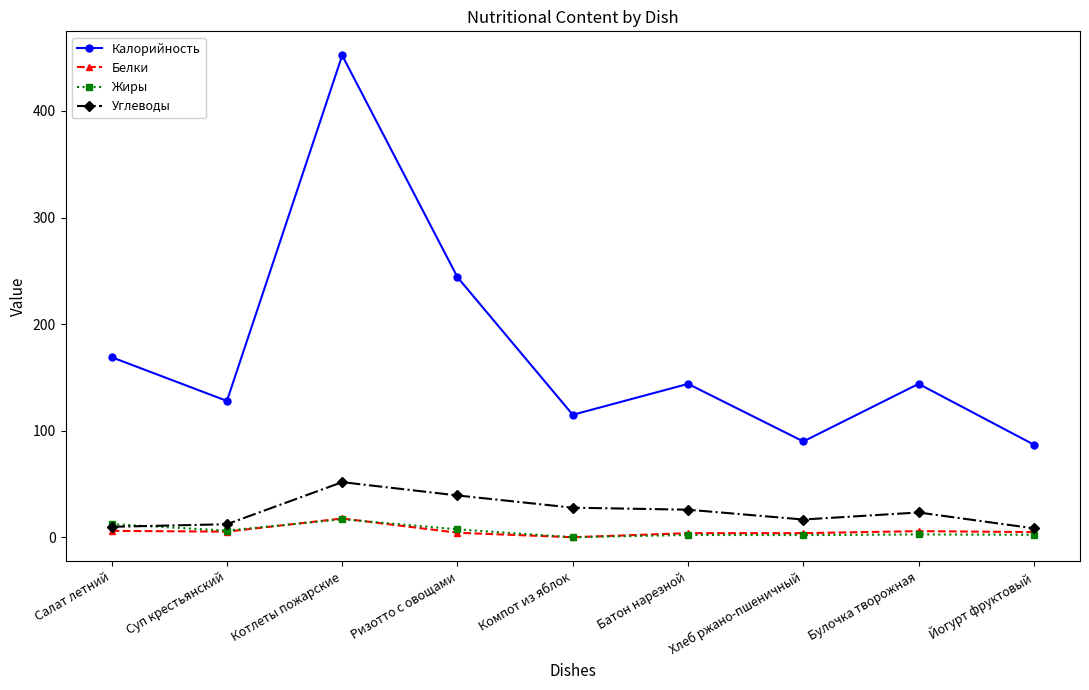

In Жиры, how many points are higher than both neighbors (excluding endpoints)?

3